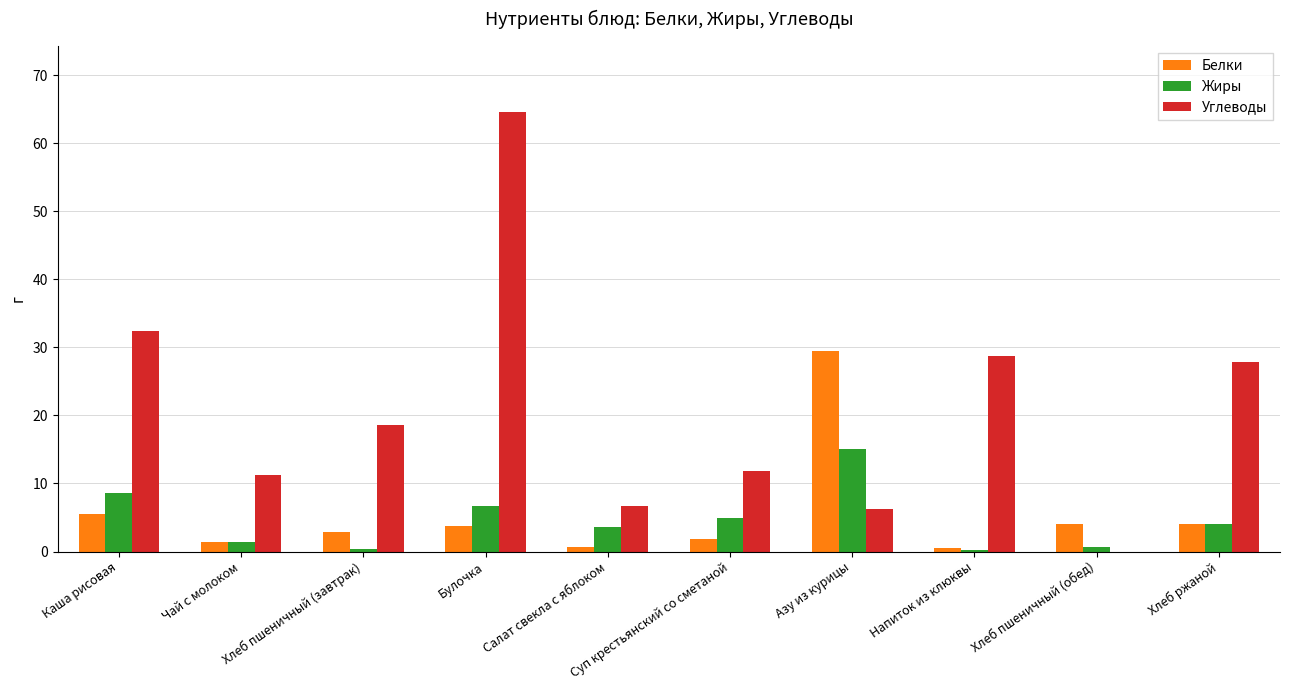

Where is Углеводы nearest to the value 32?

Каша рисовая